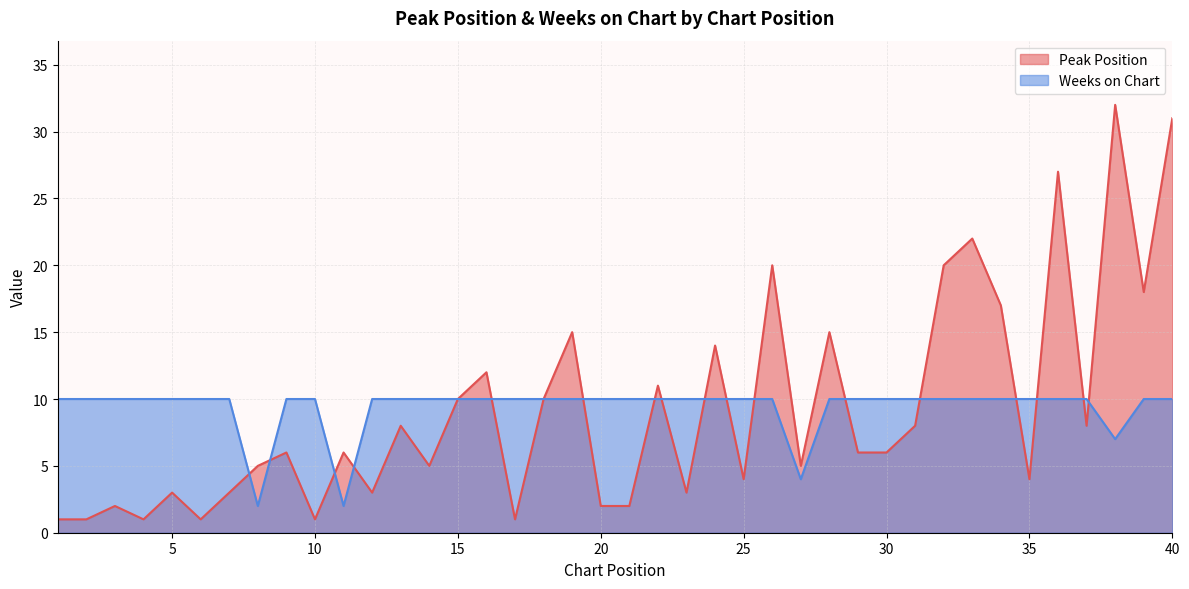

Is the value of Peak Position at 30 greater than the value of Weeks on Chart at 28?

No